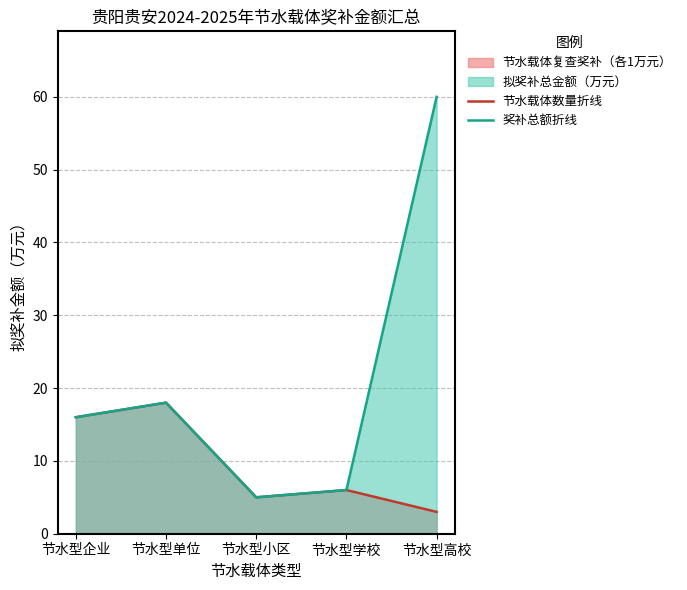

Between 节水型单位 and 节水型小区, which is larger?

节水型单位